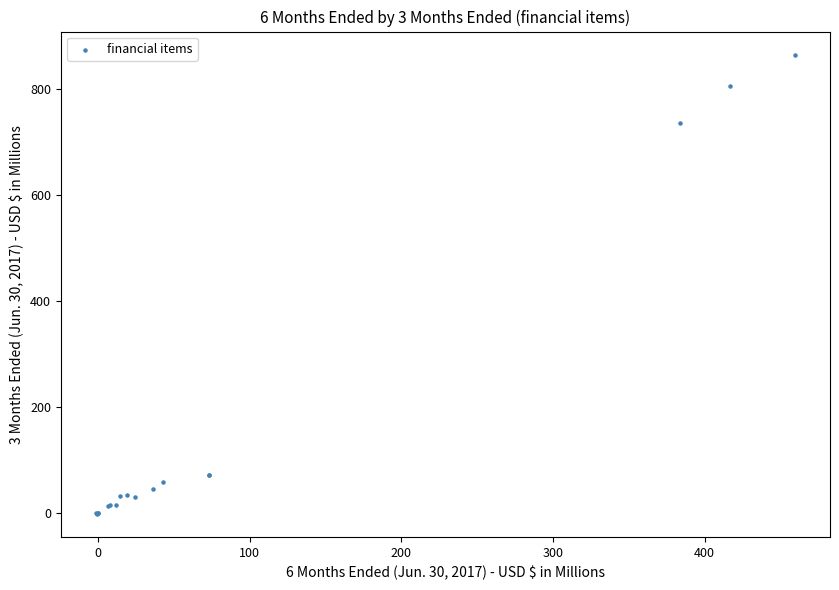

What Y value in the scatter plot is closest to 431?

736.6